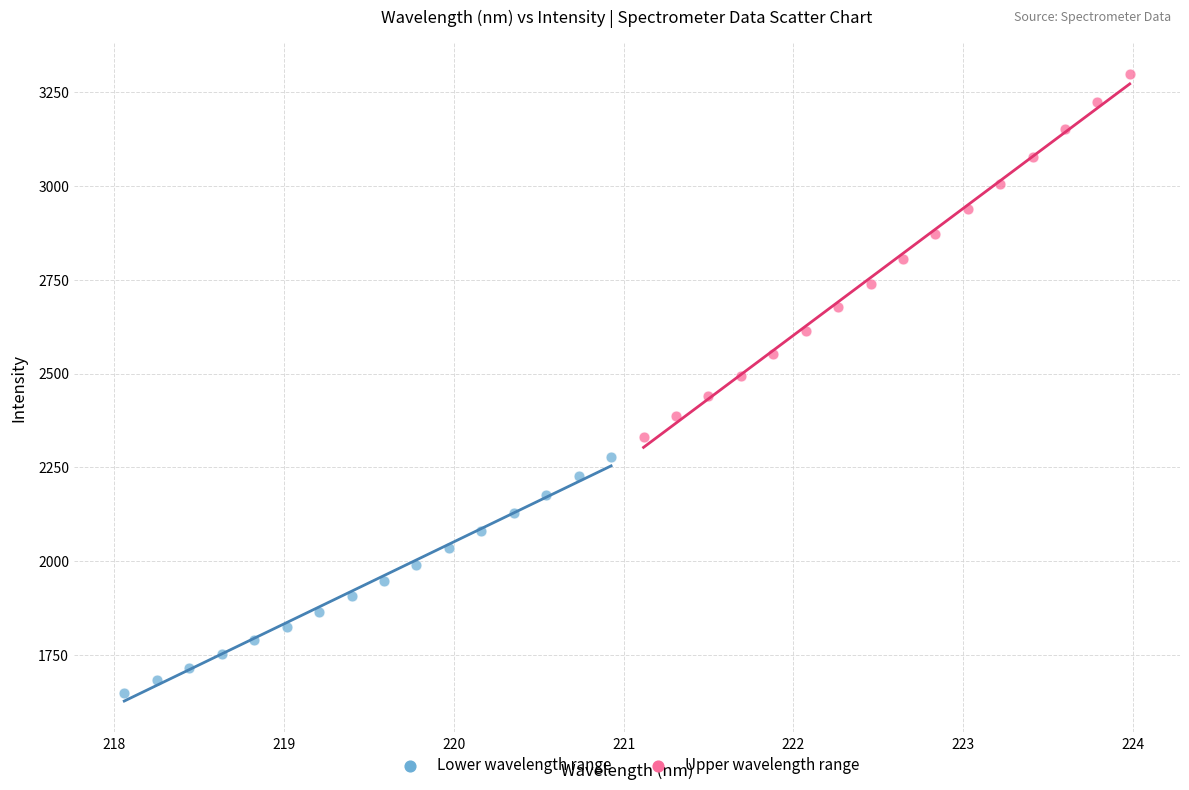

Which series contains the lowest Y value?

Lower wavelength range